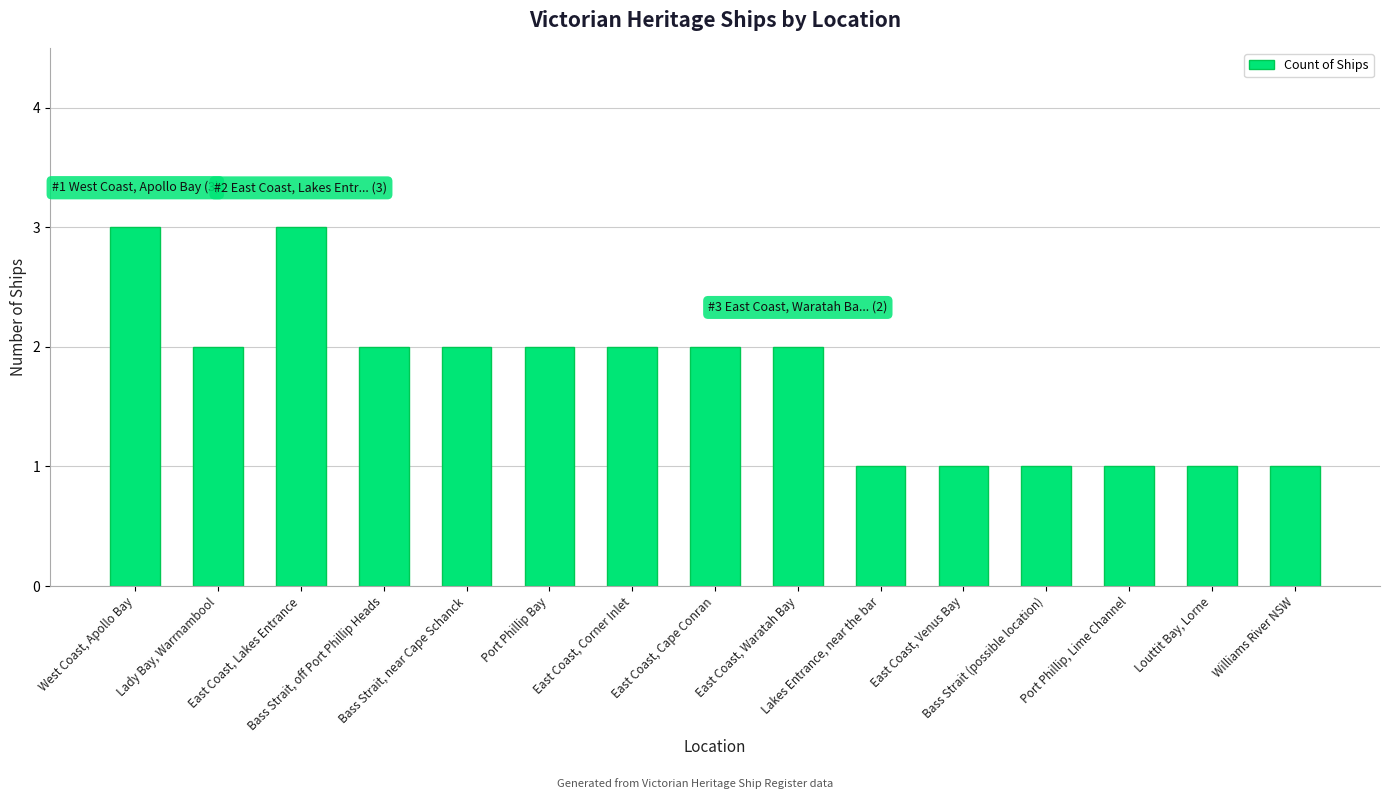

What is the sum of all values?

26